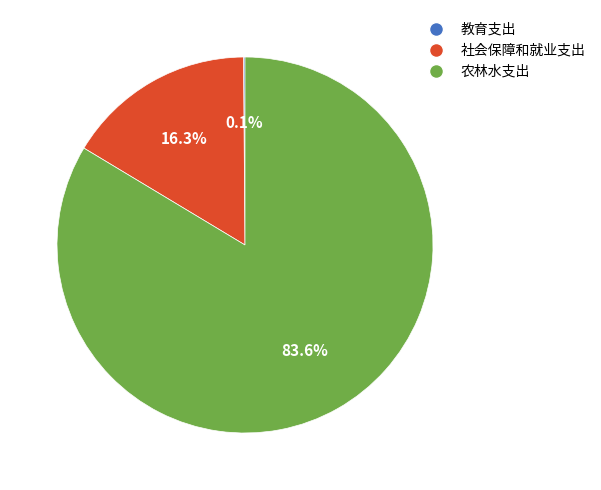

What is the total percentage of 农林水支出 and 社会保障和就业支出?

99.9%